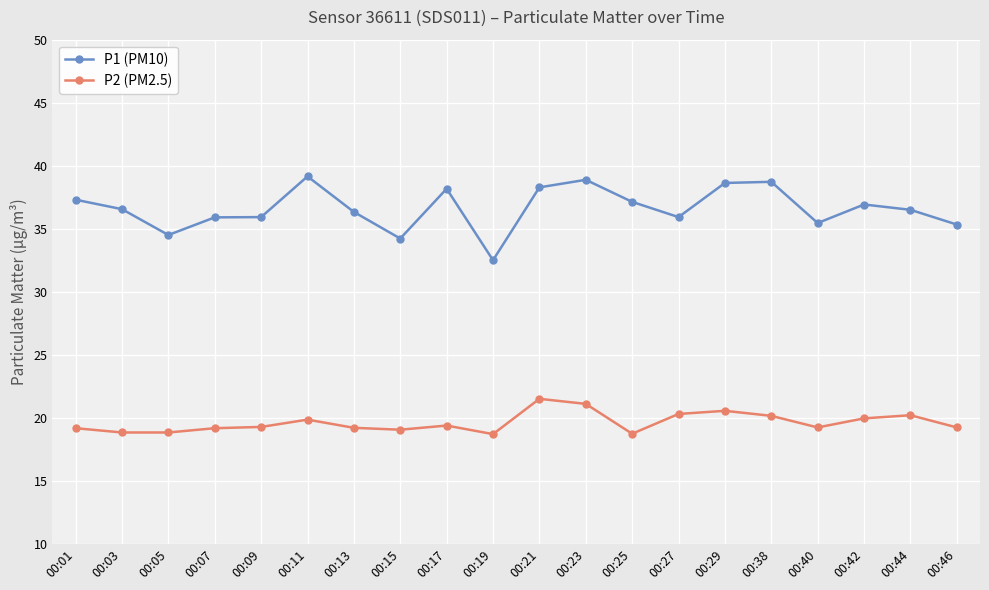

Is this an area chart (filled region under the line)?

No